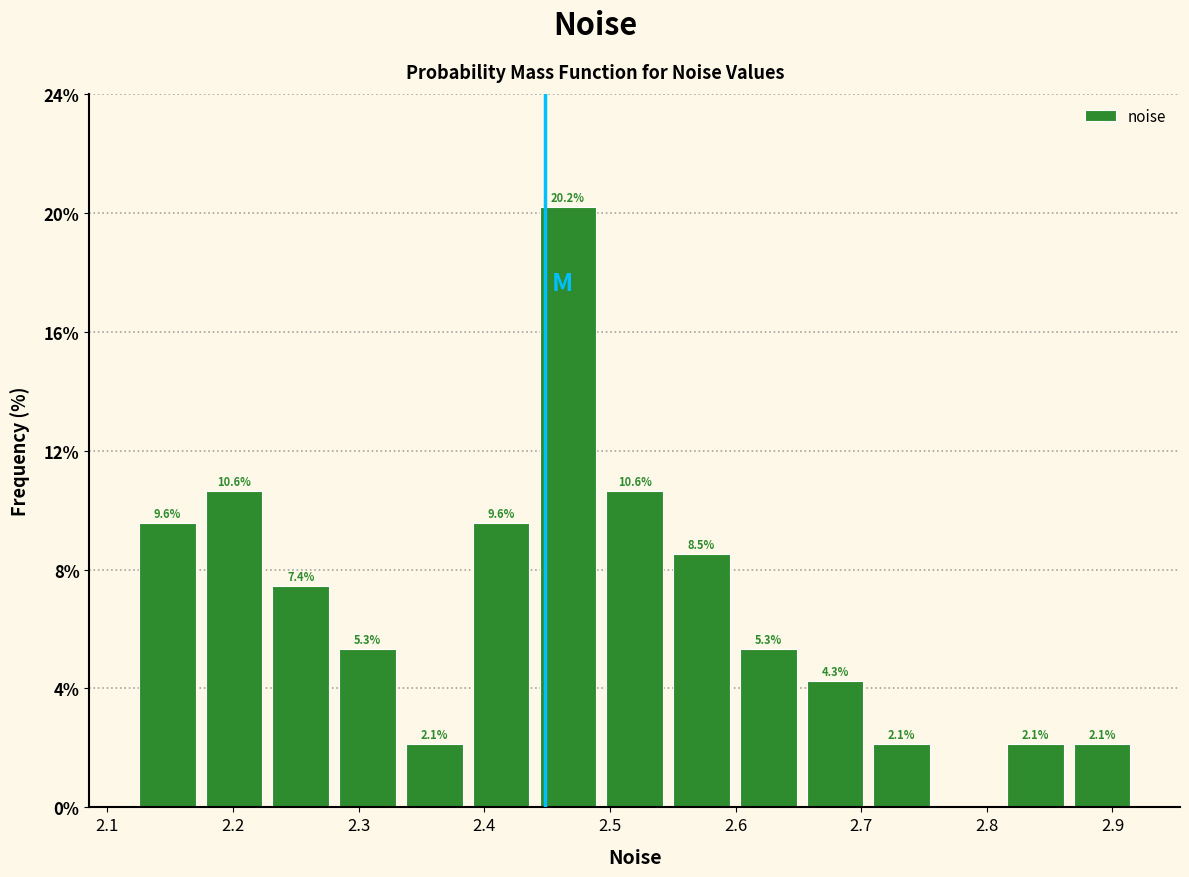

Which range on the x-axis has the tallest bar?

2.44 to 2.49